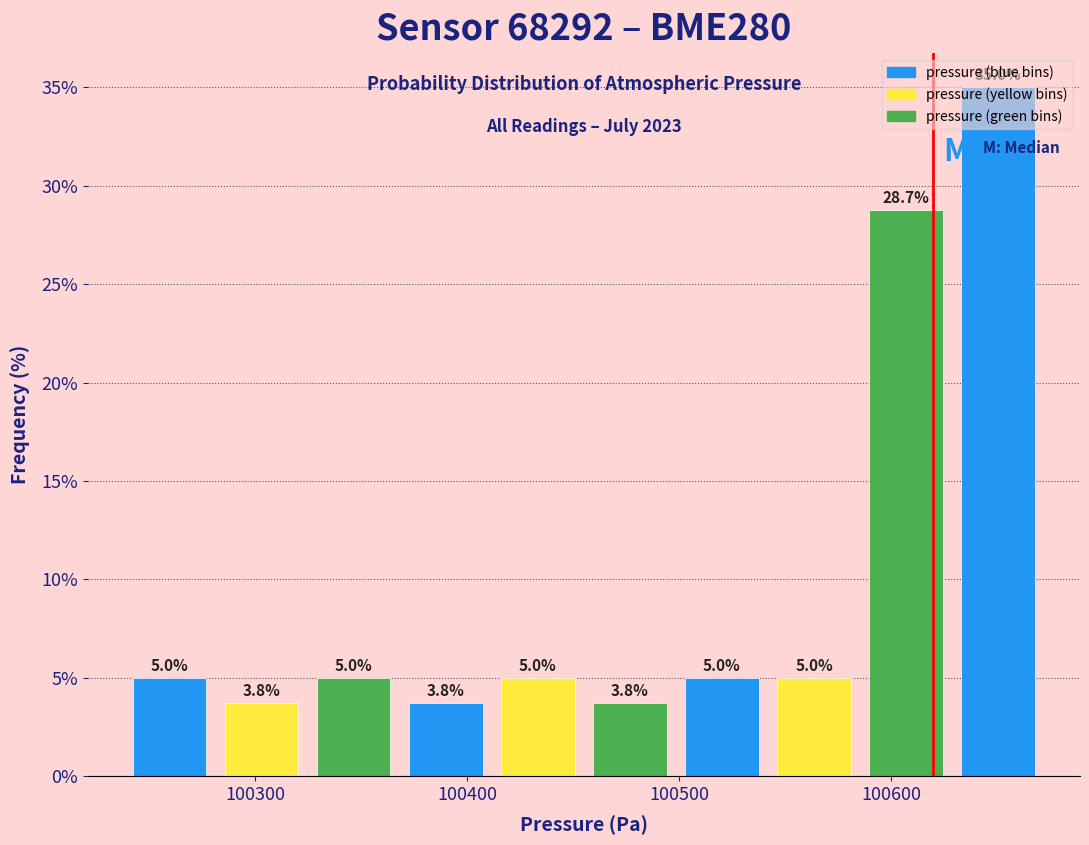

Reading left to right, list every bar in this chart as the range it spans on the x-axis followed by its height. The bar edges are not printed on the chart, so give them approximately, as read against the axis.

100240 to 100280: 5.0
100280 to 100320: 3.8
100320 to 100370: 5.0
100370 to 100410: 3.8
100410 to 100460: 5.0
100460 to 100500: 3.8
100500 to 100540: 5.0
100540 to 100590: 5.0
100590 to 100630: 28.7
100630 to 100670: 35.0